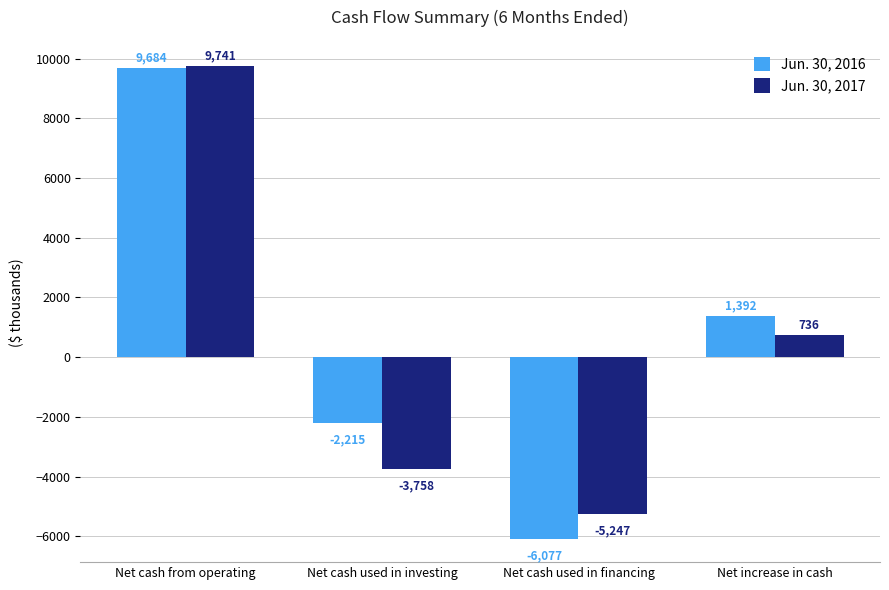

What is the difference between the Jun. 30, 2016 values at Net increase in cash and Net cash used in investing?

3607